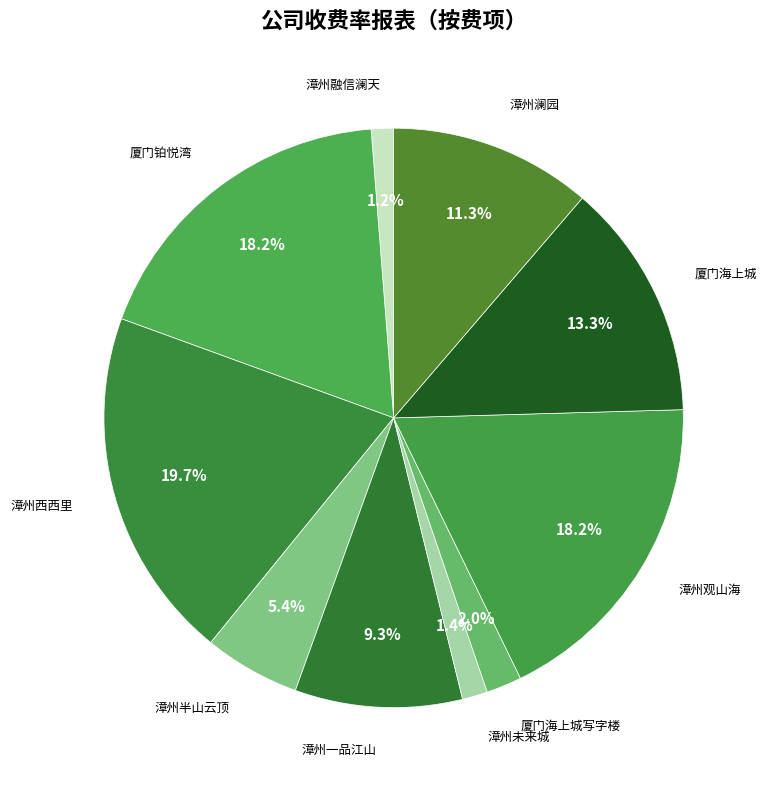

Is 厦门海上城 the majority of the pie?

No